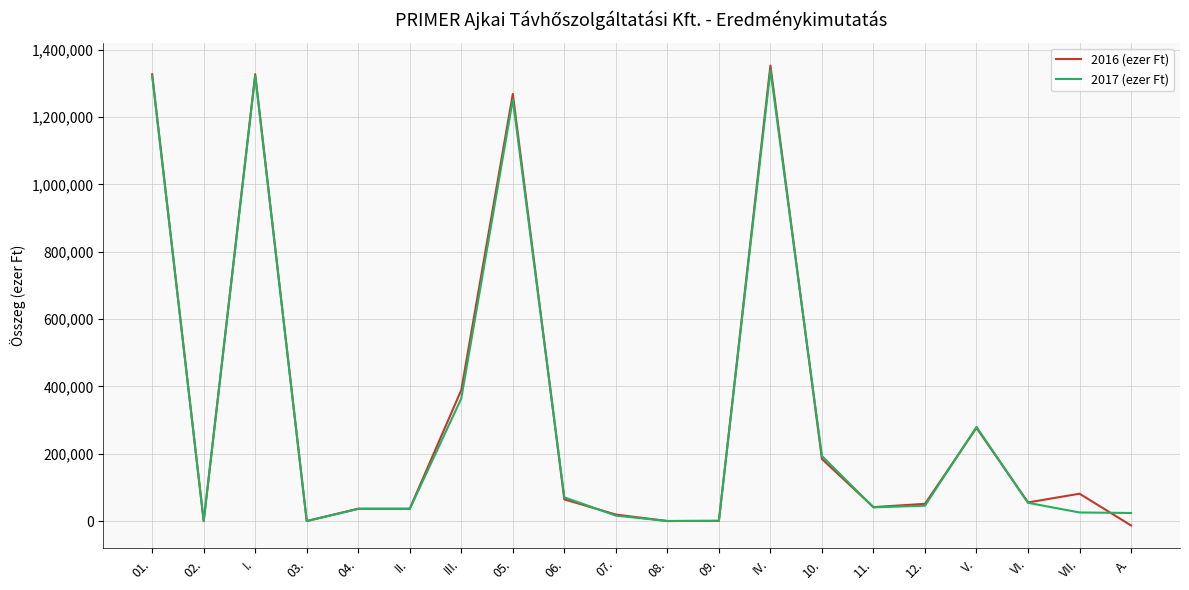

True or false: 2017 (ezer Ft) has a value of 279478 at V..

True